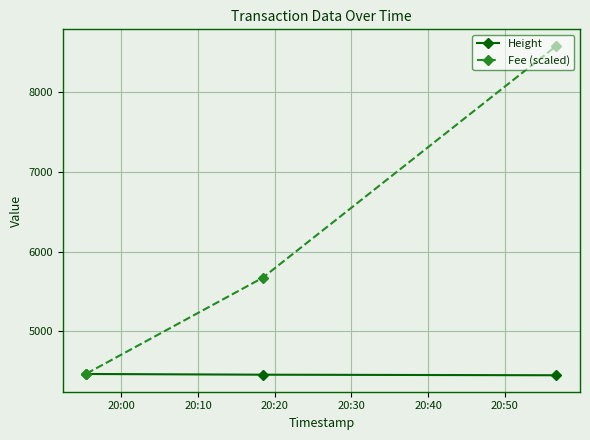

Which series has the largest total across all categories?

Fee (scaled)